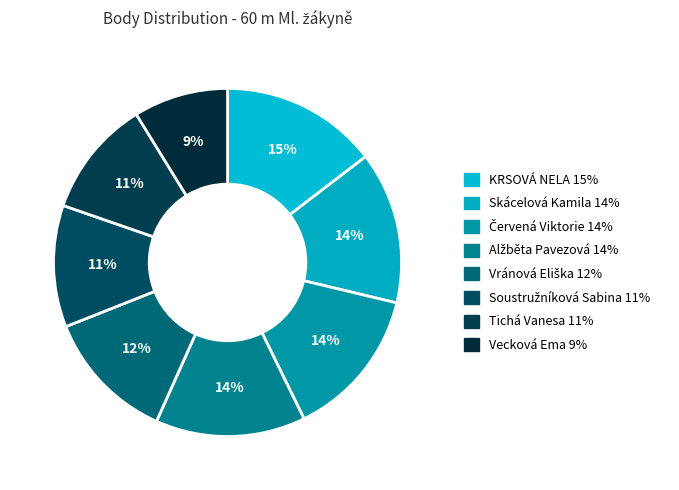

How many segments does this pie chart have?

8